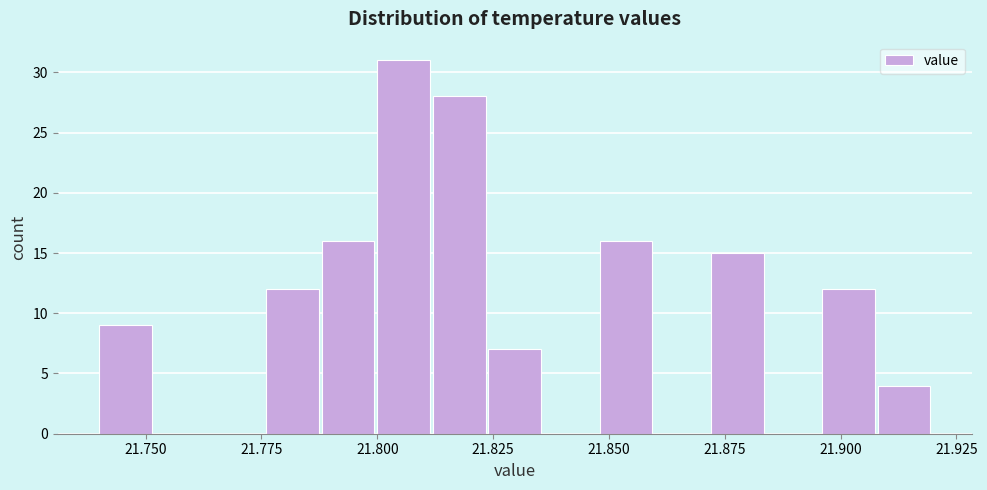

Around what value on the x-axis is the tallest bar? Give the approximate position of its centre, as read against the axis.

21.805